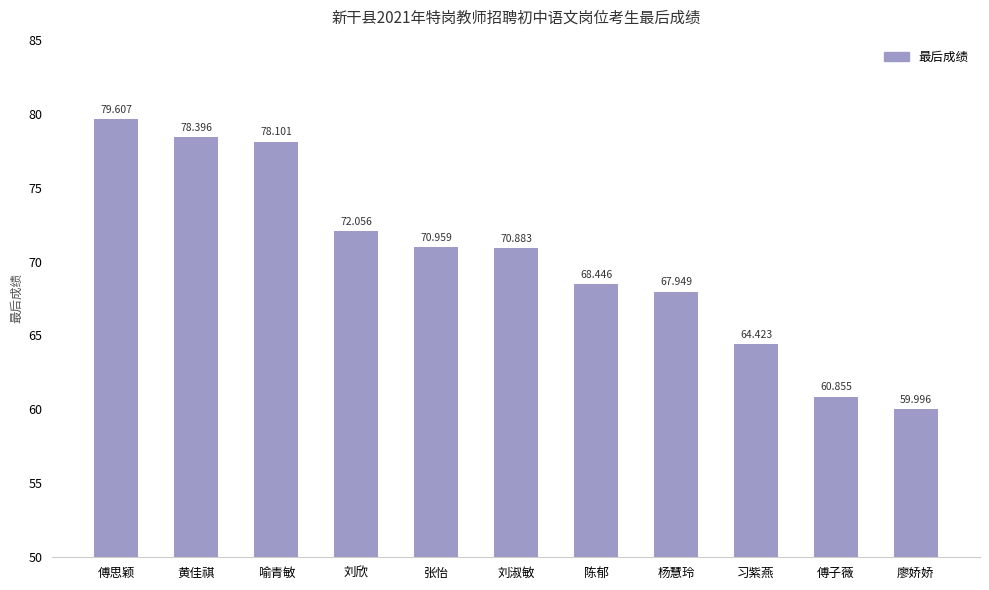

What value does the data have at 喻青敏?

78.1